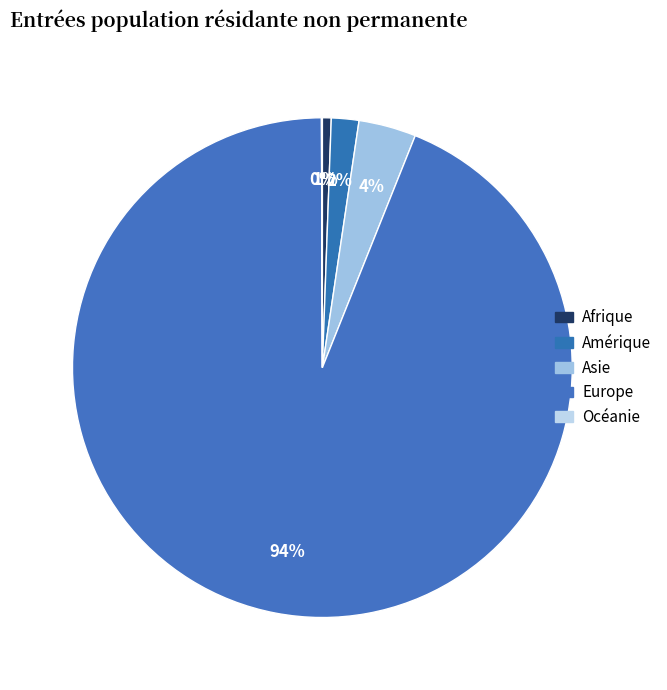

Between Asie and Océanie, which is larger?

Asie